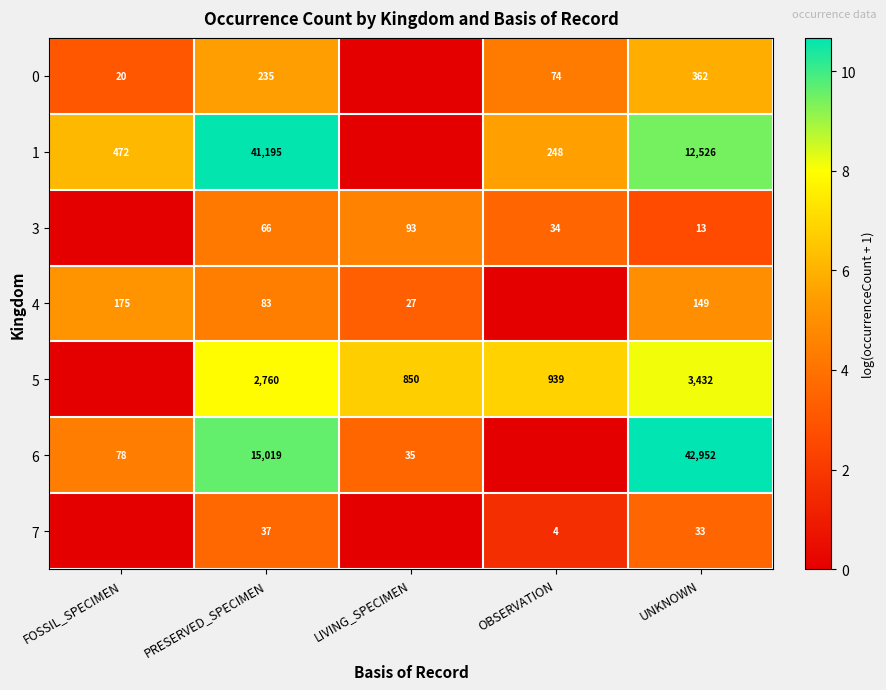

Is it true that 1 equals 248 at OBSERVATION?

True